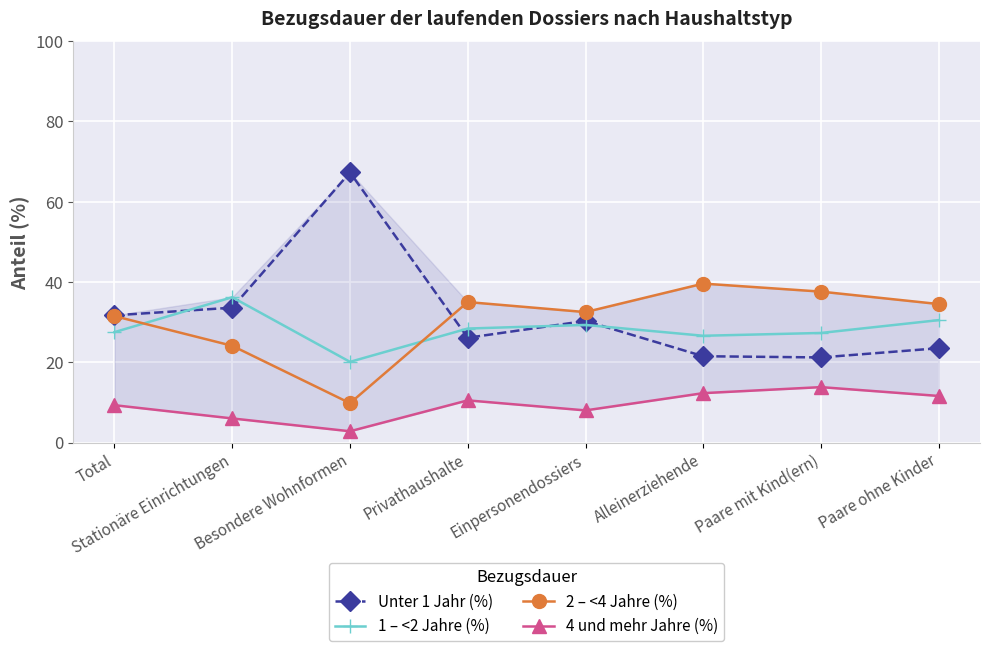

What is the label of the 3rd point from the right?

Alleinerziehende